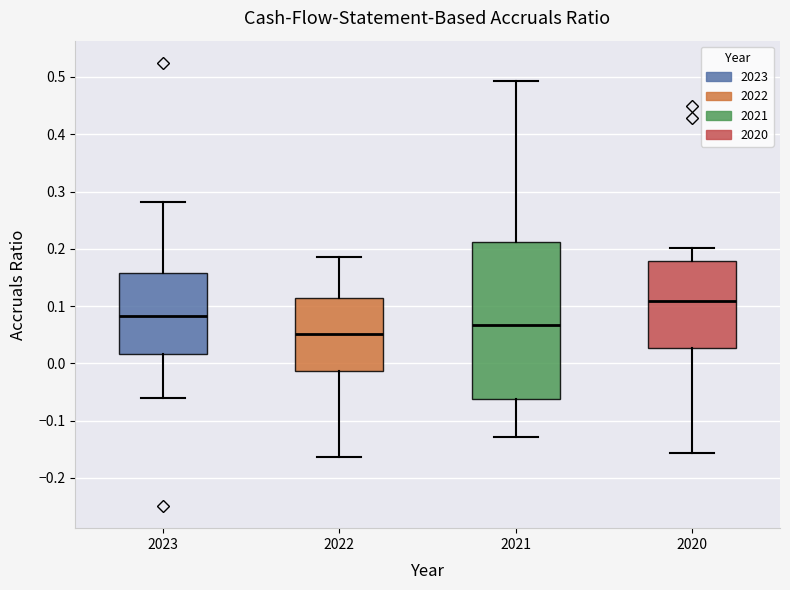

Which box has the highest median line?

2020